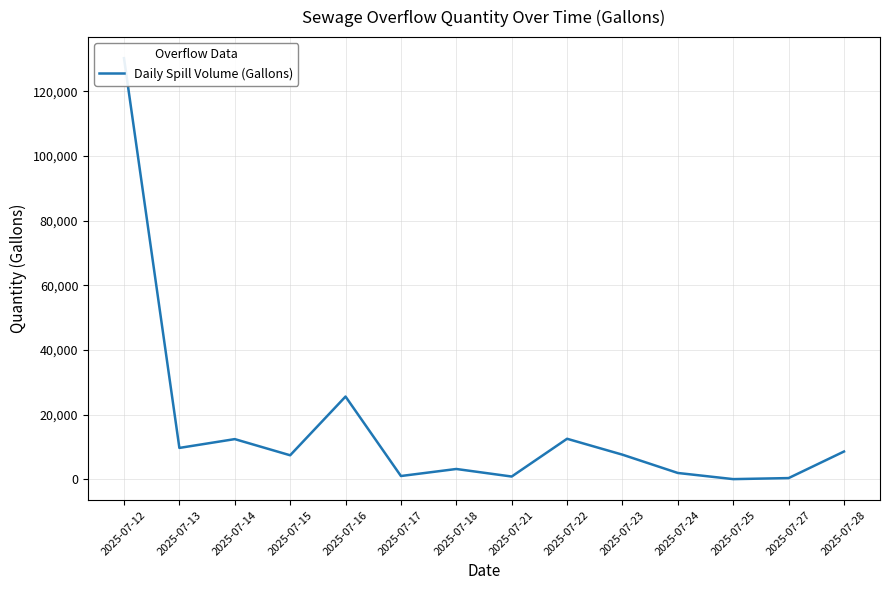

What is the greatest value displayed?

130300